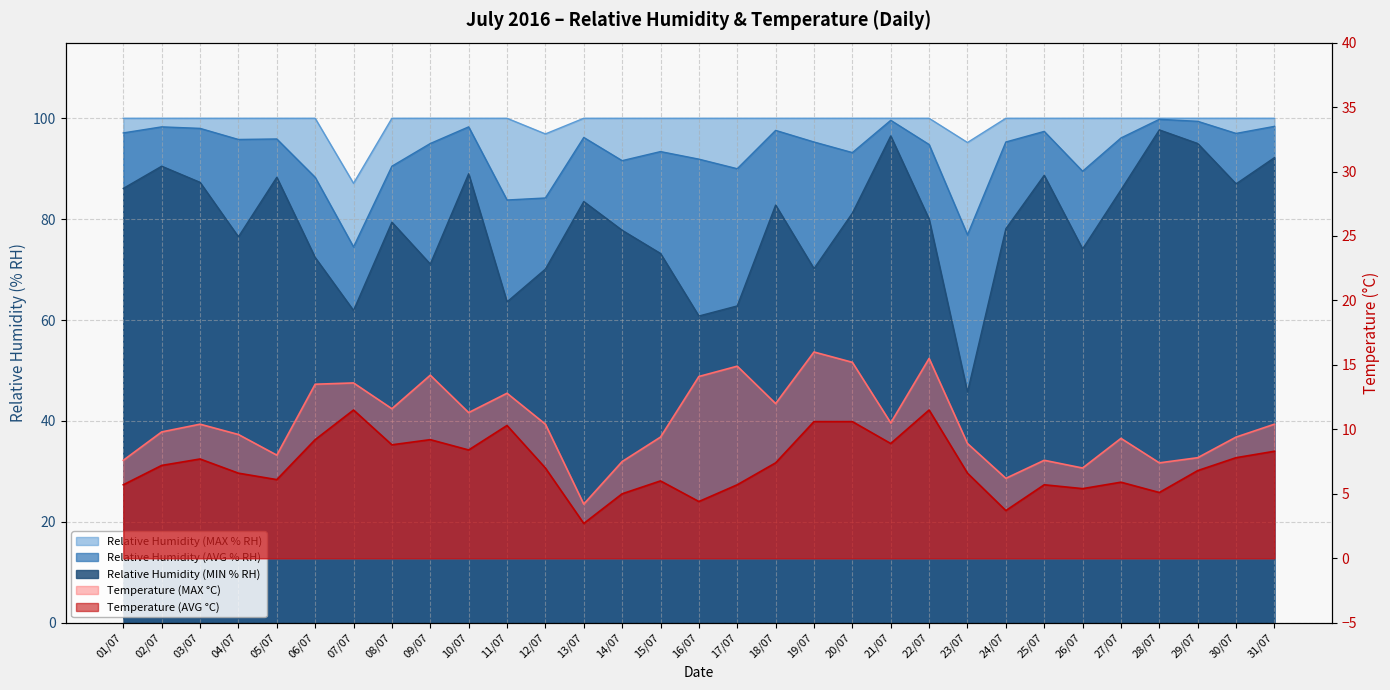

Which series has the largest total across all categories?

Relative Humidity (MAX % RH)